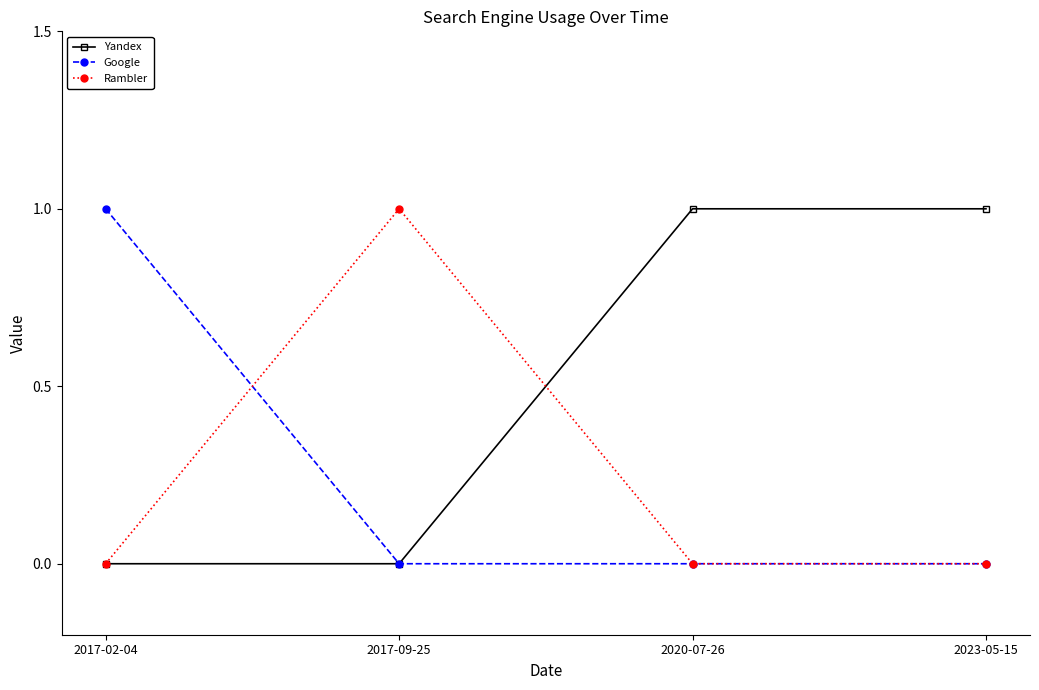

What is the sum of all Rambler values?

1